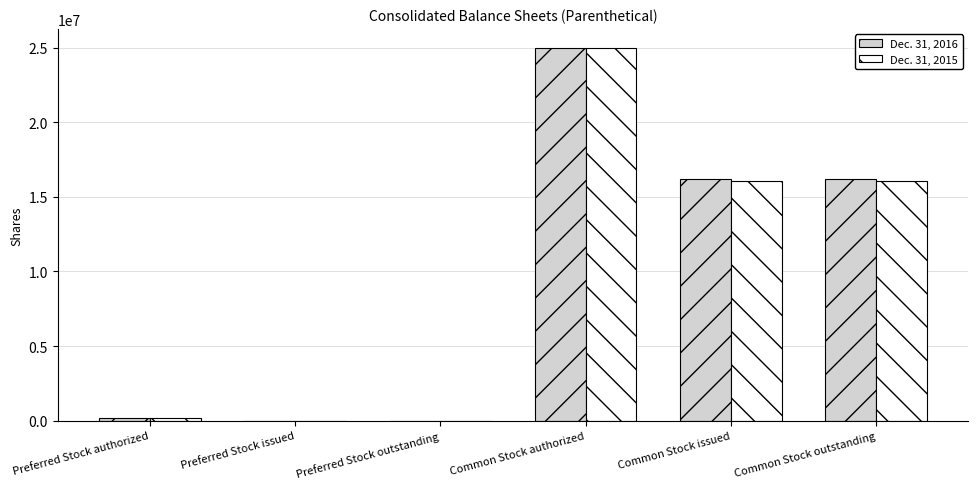

What are all the series names shown in the legend?

Dec. 31, 2016, Dec. 31, 2015